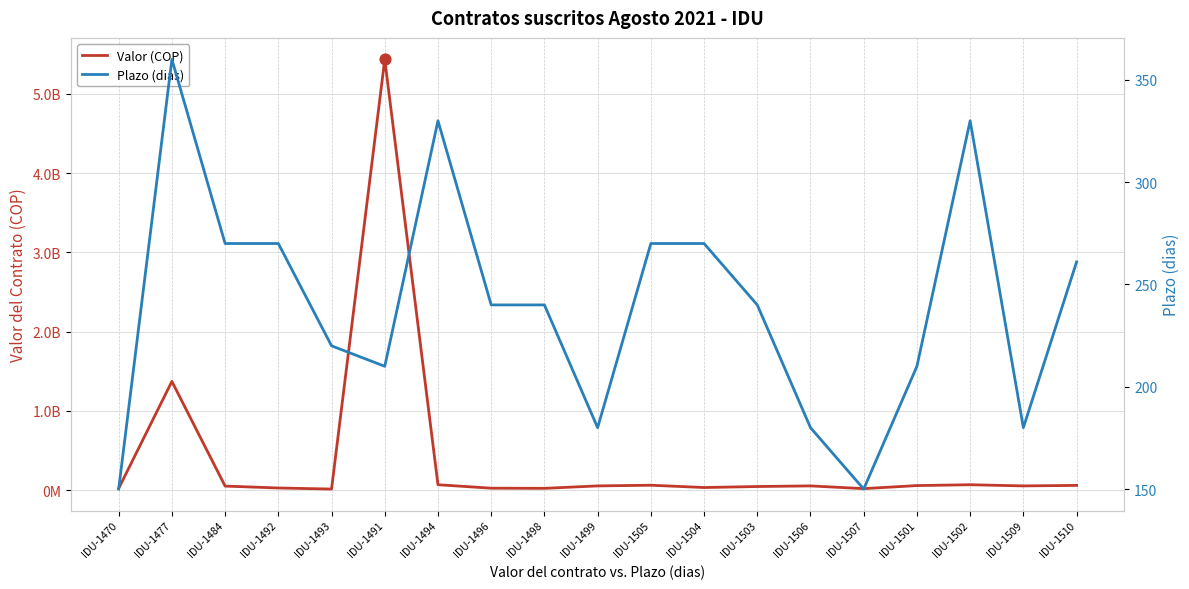

Which series has the largest Y range (max minus min)?

Valor (COP)